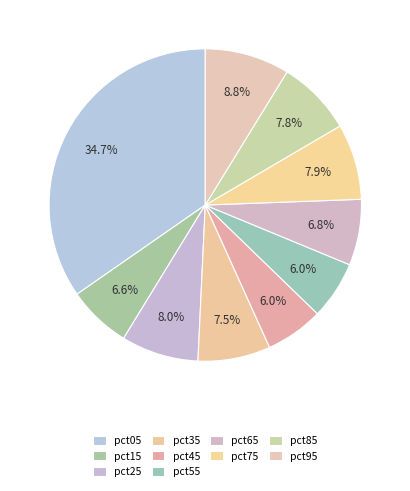

To the nearest percent, what portion does pct15 represent?

7%